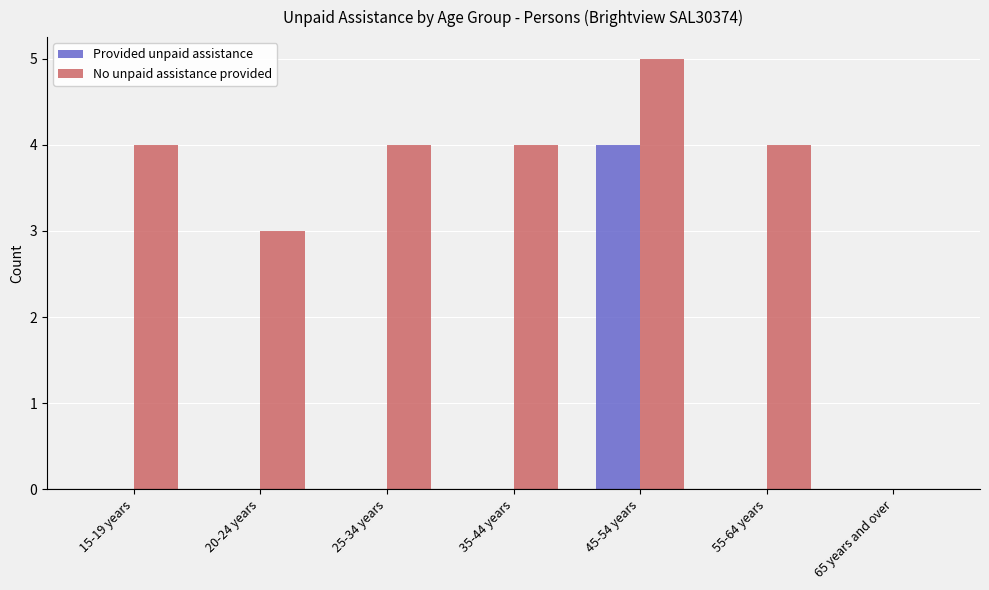

What is the spread (max minus min) of values at 35-44 years?

4